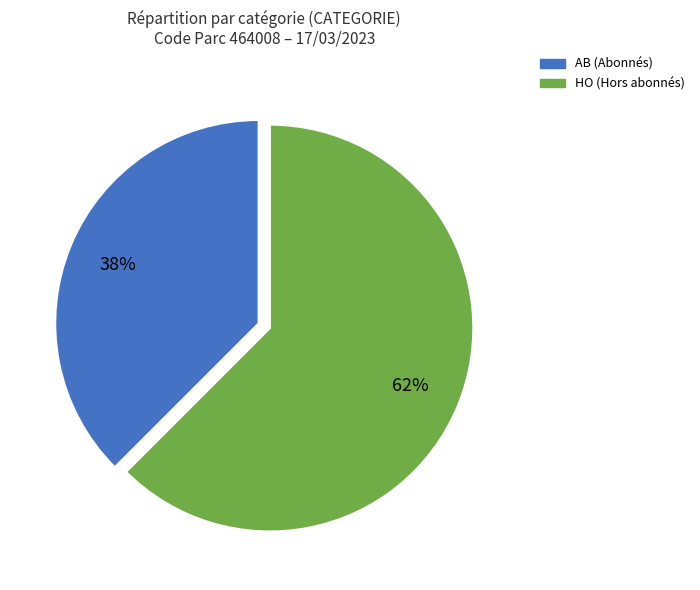

True or false: HO accounts for 49% of the total.

False